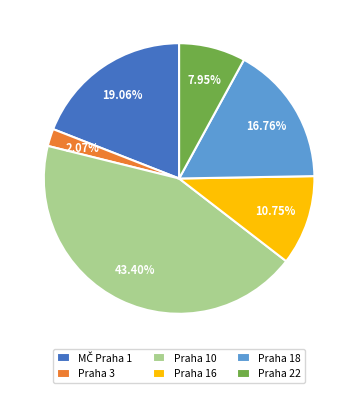

Does any single category account for the majority?

No